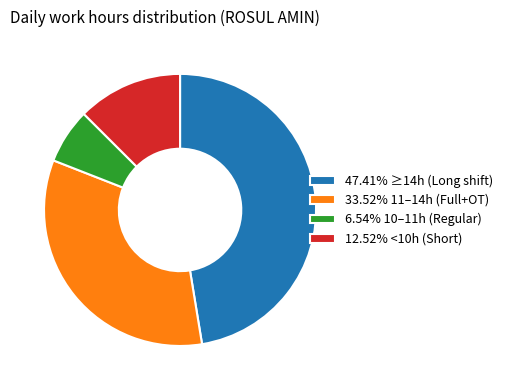

Does 6.54% 10–11h (Regular) account for over 50% of the chart?

No